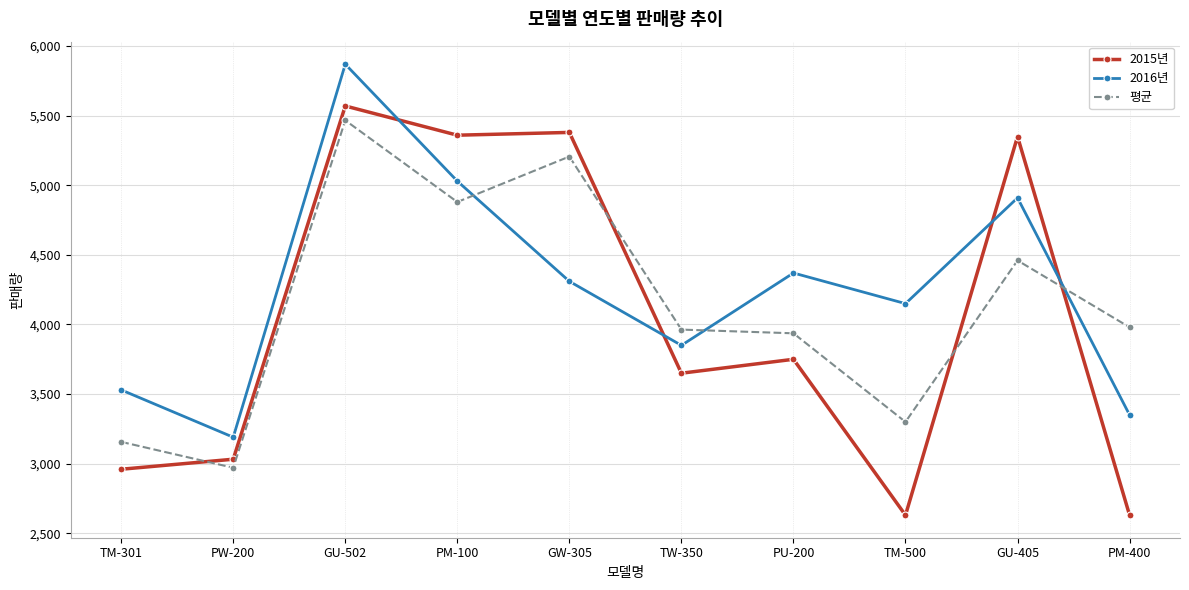

What is the spread (max minus min) of values at TM-301?

570.0